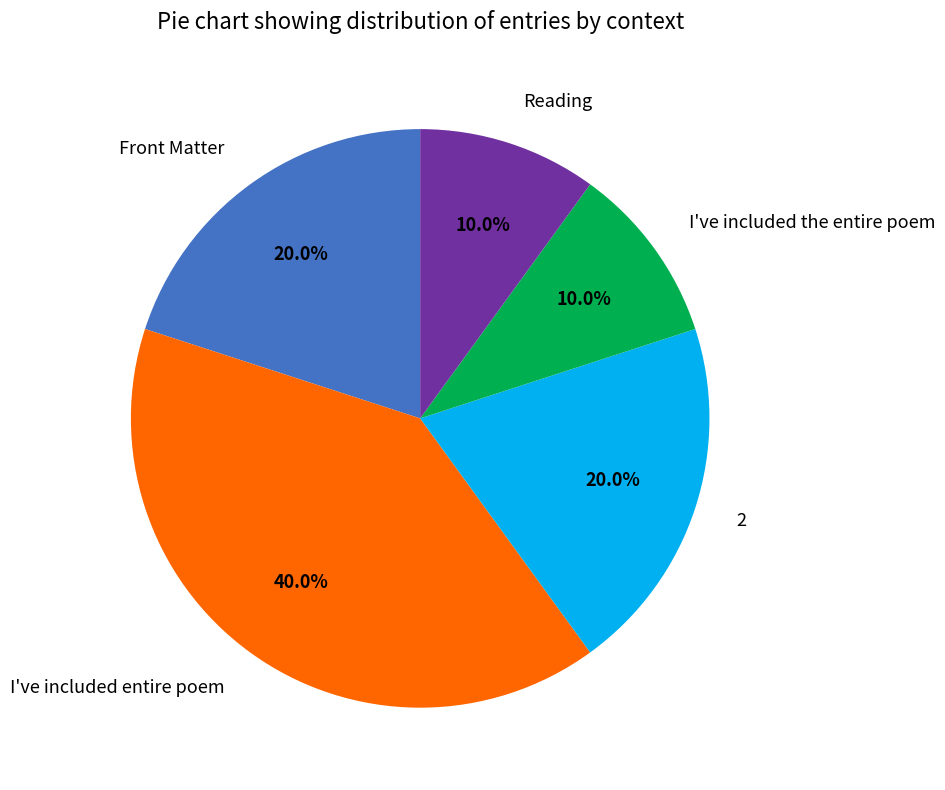

The I've included entire poem slice represents 6% of the pie. True or false?

False